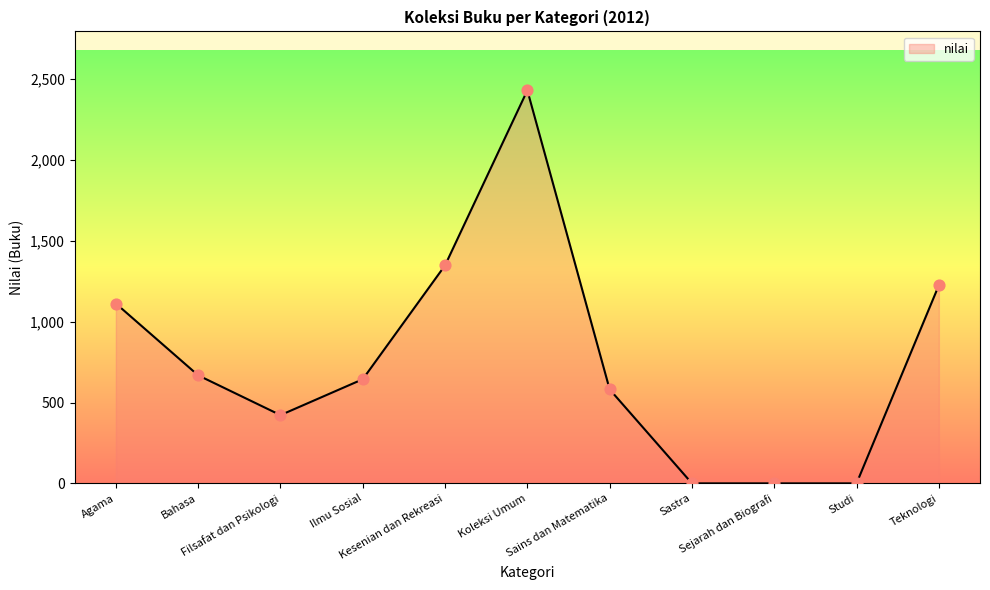

Which has a higher value, Studi or Bahasa?

Bahasa